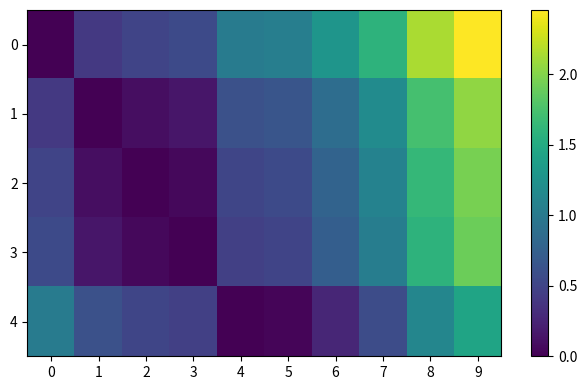

At how many categories does at least one series exceed 0?

10